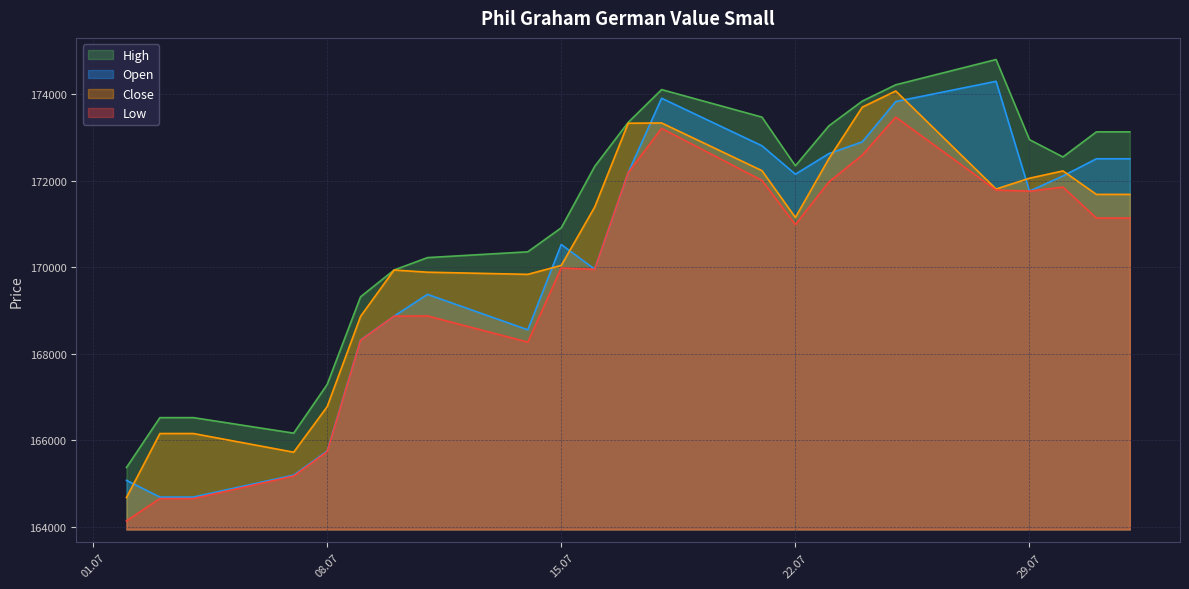

Does the chart have visible grid lines?

Yes